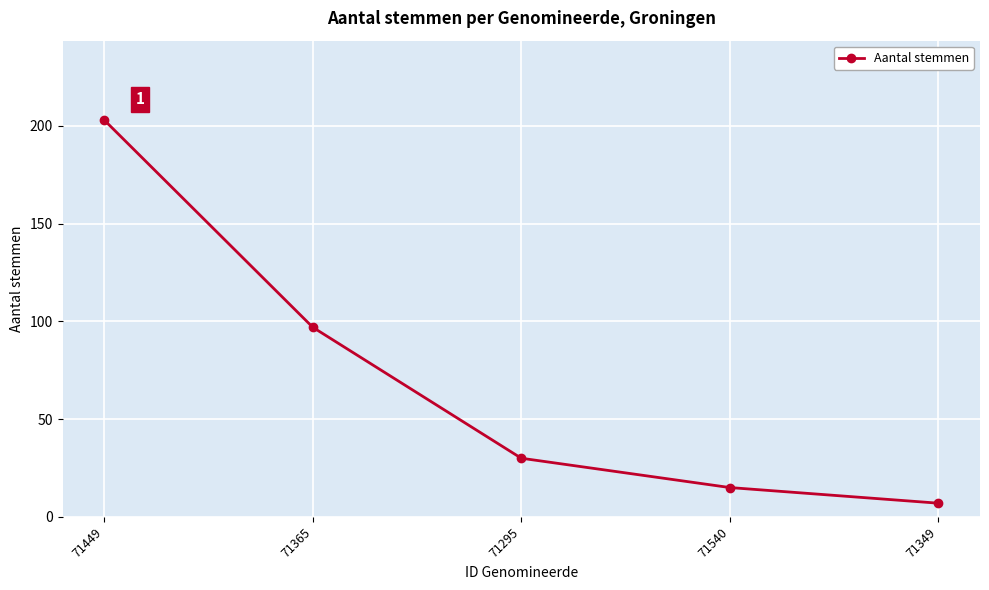

What is the smallest value displayed?

7